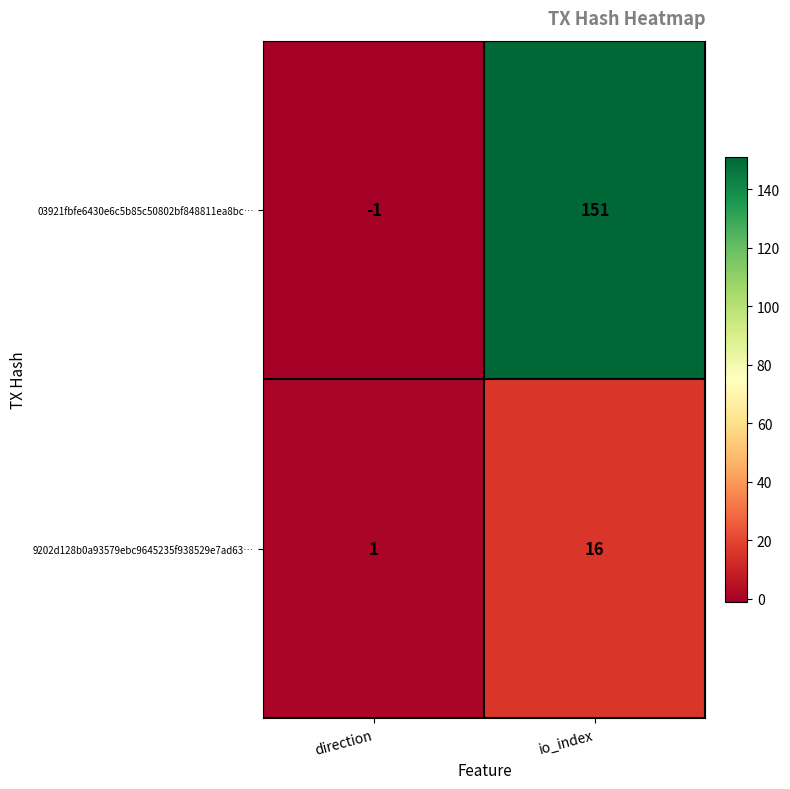

Which category has the highest value across all series?

io_index